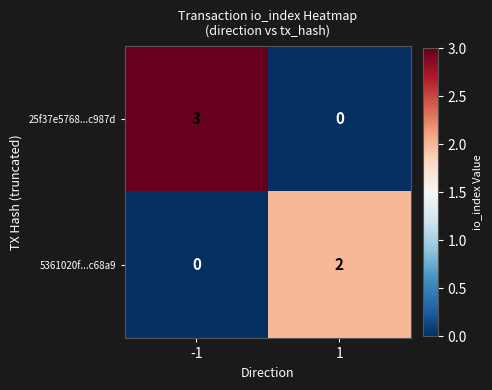

What is the approximate value of 25f37e5768...c987d at -1?

3